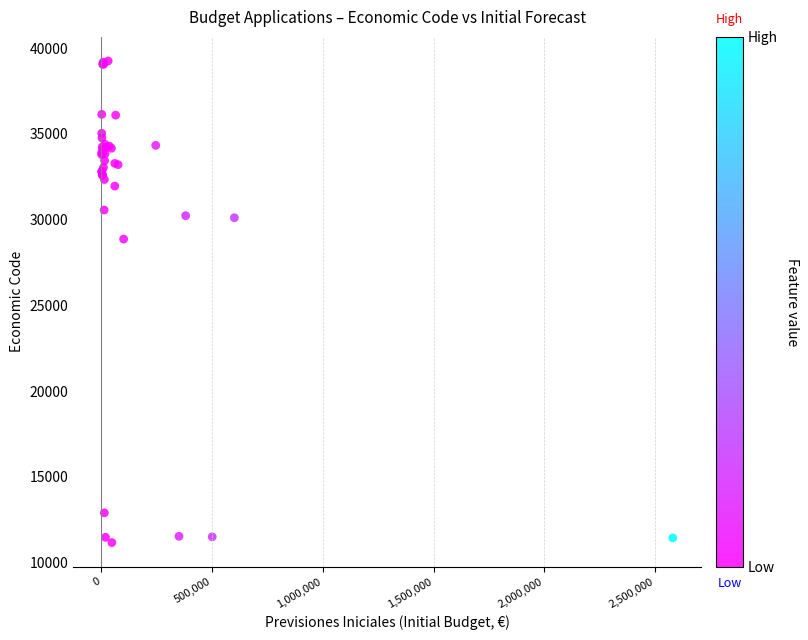

What Y value in the scatter plot is closest to 25208?

28867.4